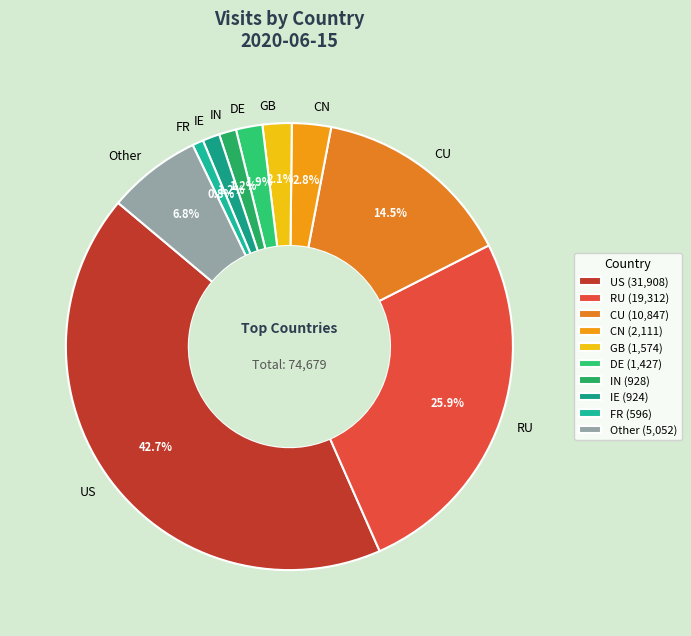

Is it true that Other is 1% of the pie?

False